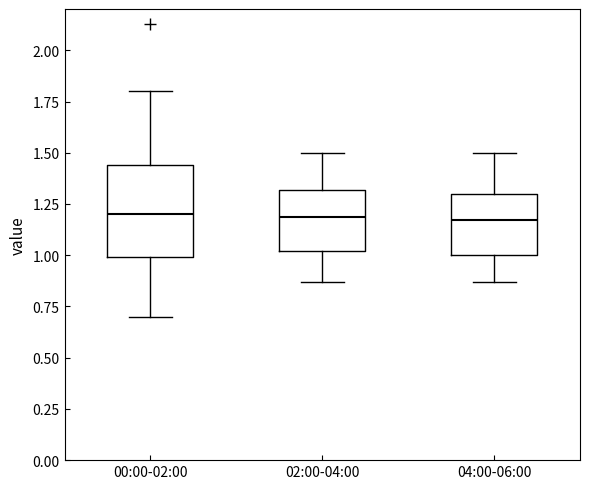

Comparing the boxes themselves (not the whiskers), which one is the tallest?

00:00-02:00